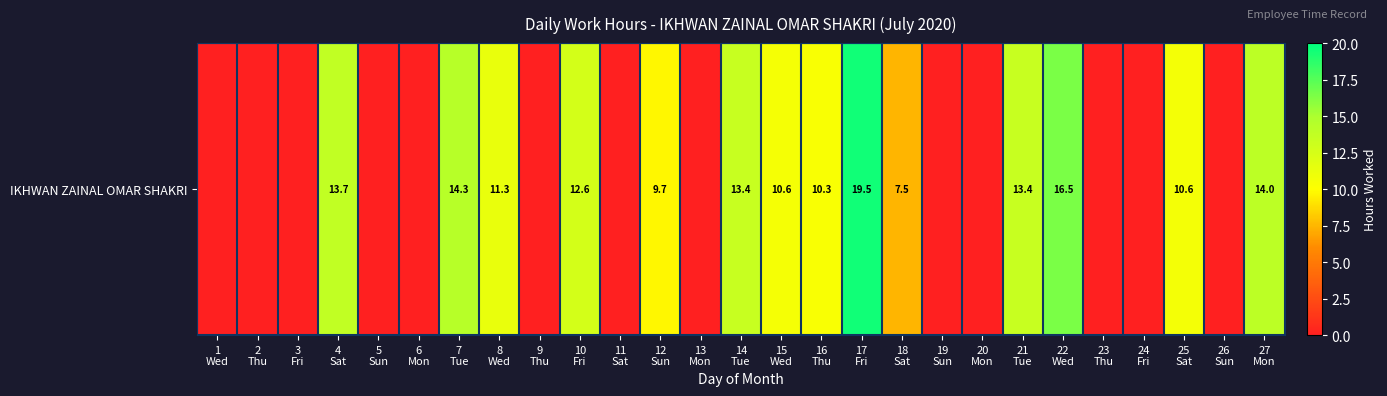

What is the change in value from 8
Wed to 23
Thu?

-11.3